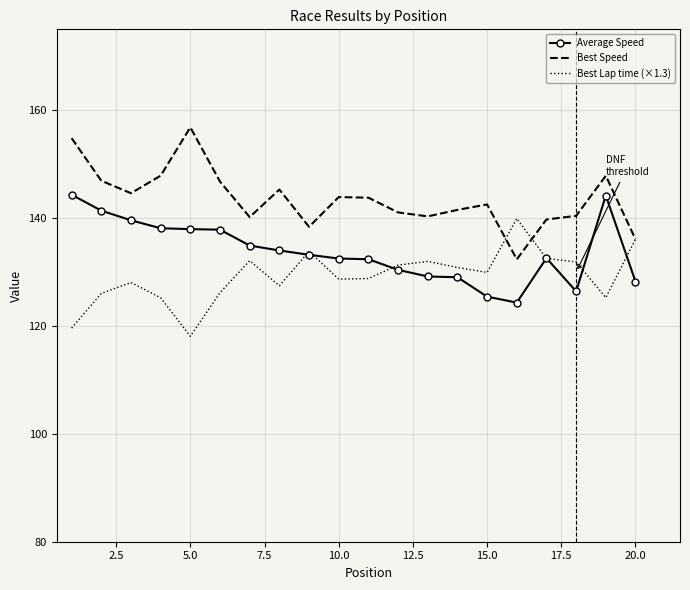

Which series has the largest range (max minus min)?

Best Speed